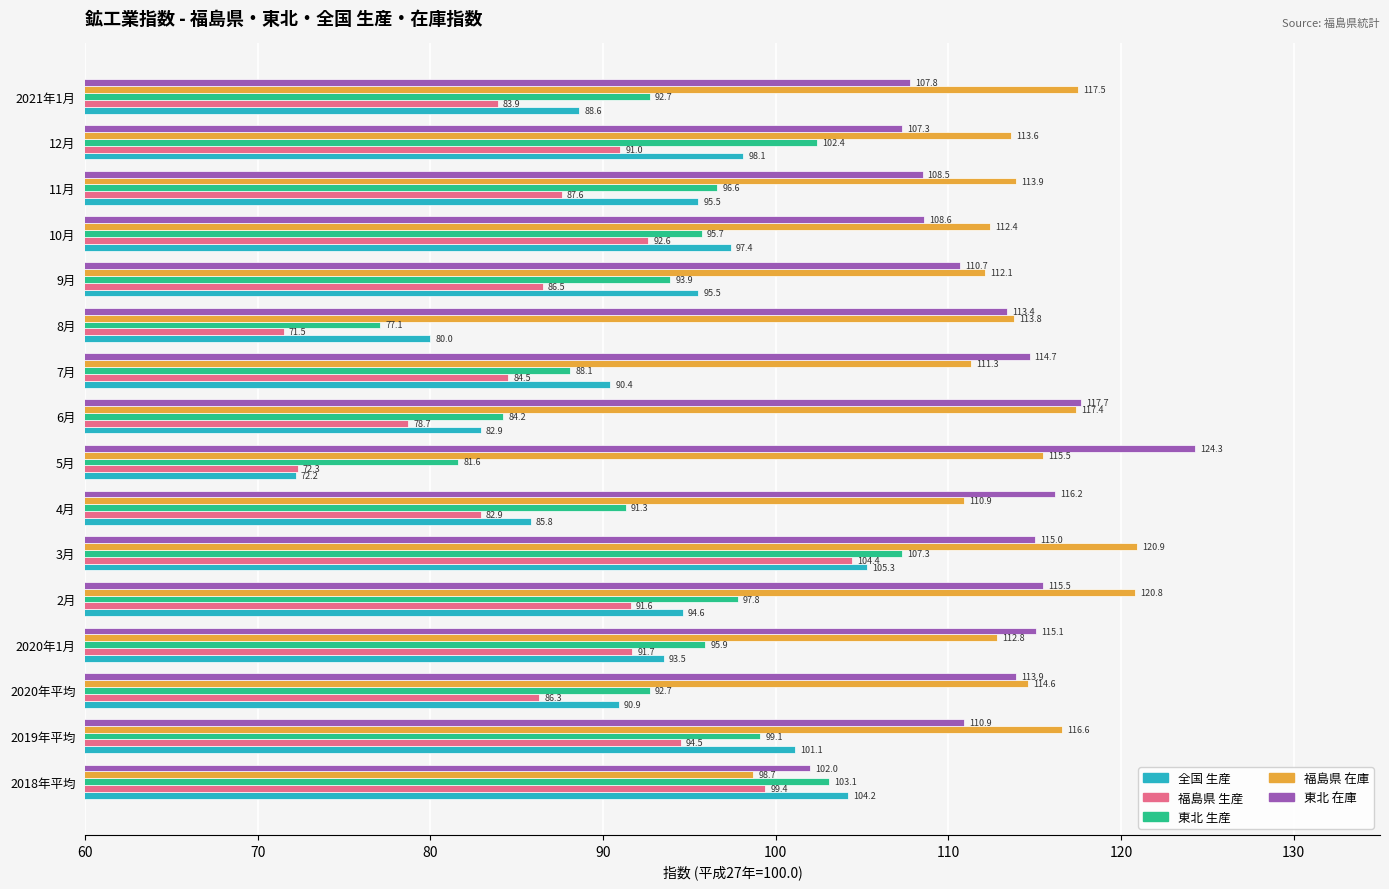

The 全国 生産 series shows 94.6 at 2月. True or false?

True